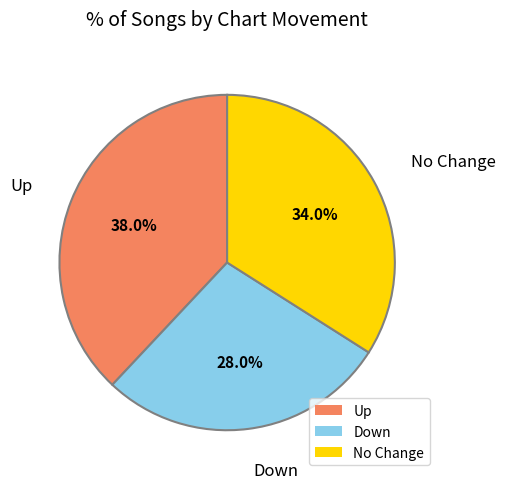

Rank the categories by value from highest to lowest.

Up, No Change, Down